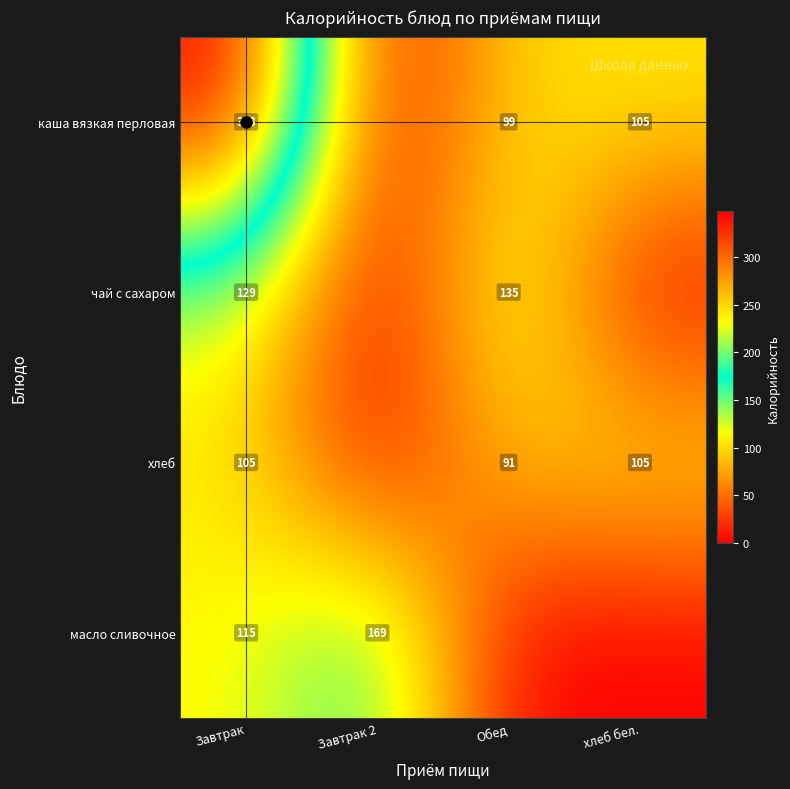

Which has a higher value, хлеб бел. or Завтрак?

Завтрак